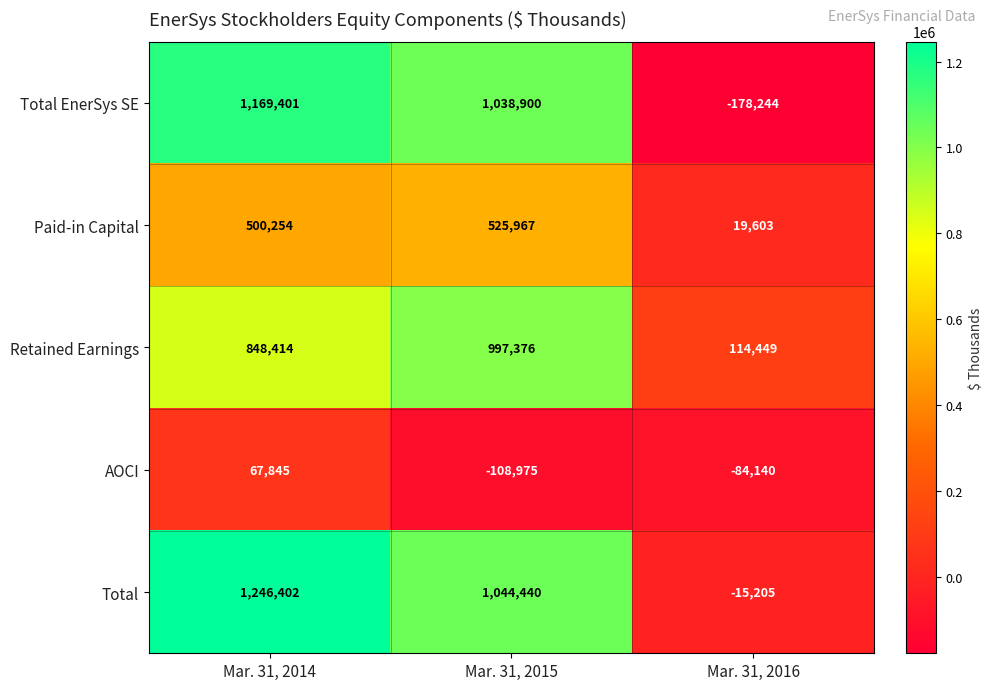

How many negative values does the AOCI series have?

2